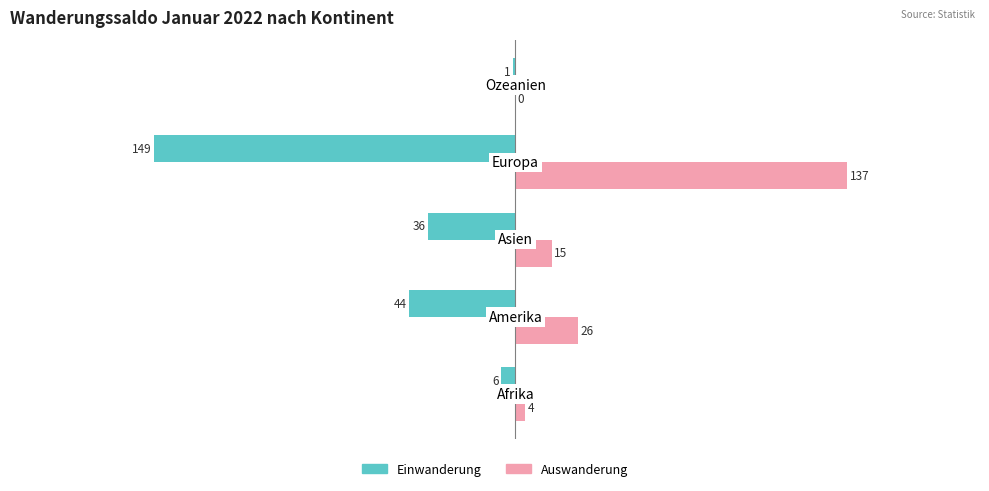

Which series has the largest total across all categories?

Auswanderung